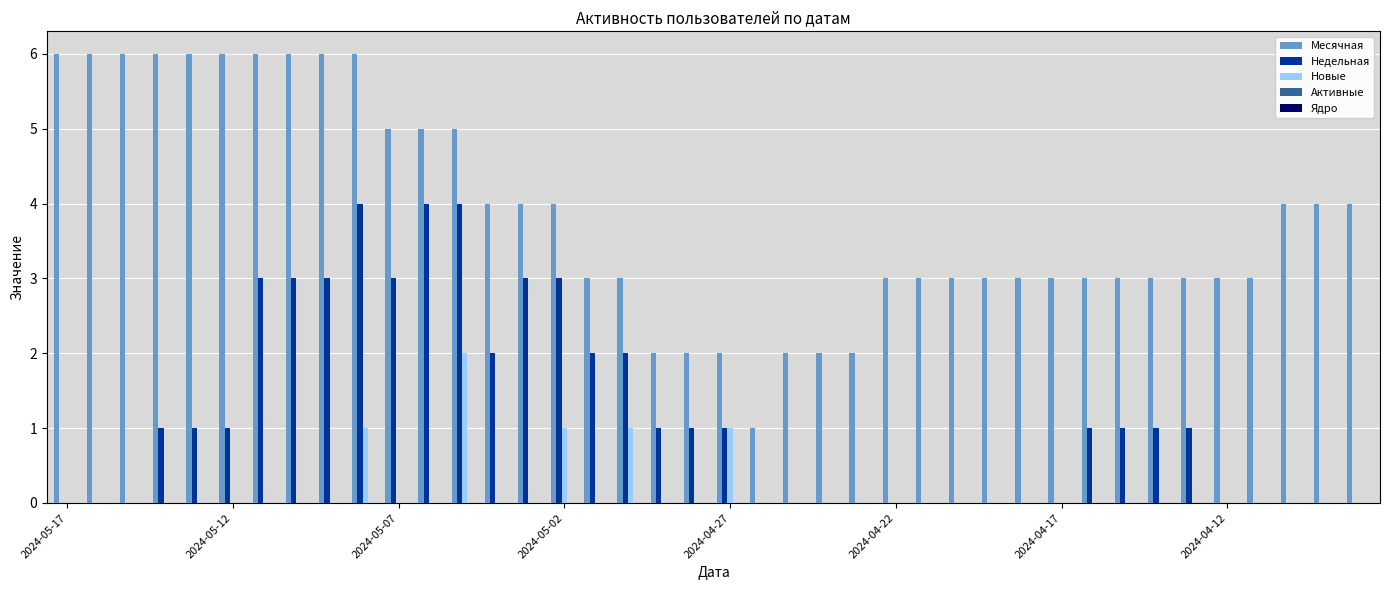

Which series has the largest total across all categories?

Месячная